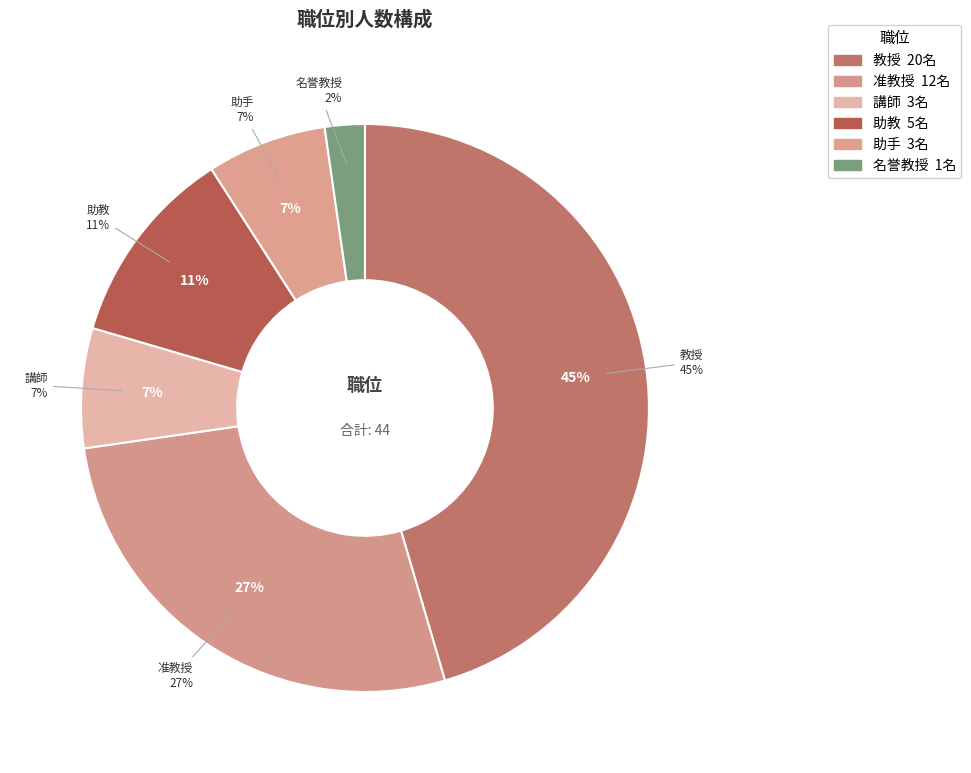

Do 講師 and 助手 together represent more than half of the pie?

No